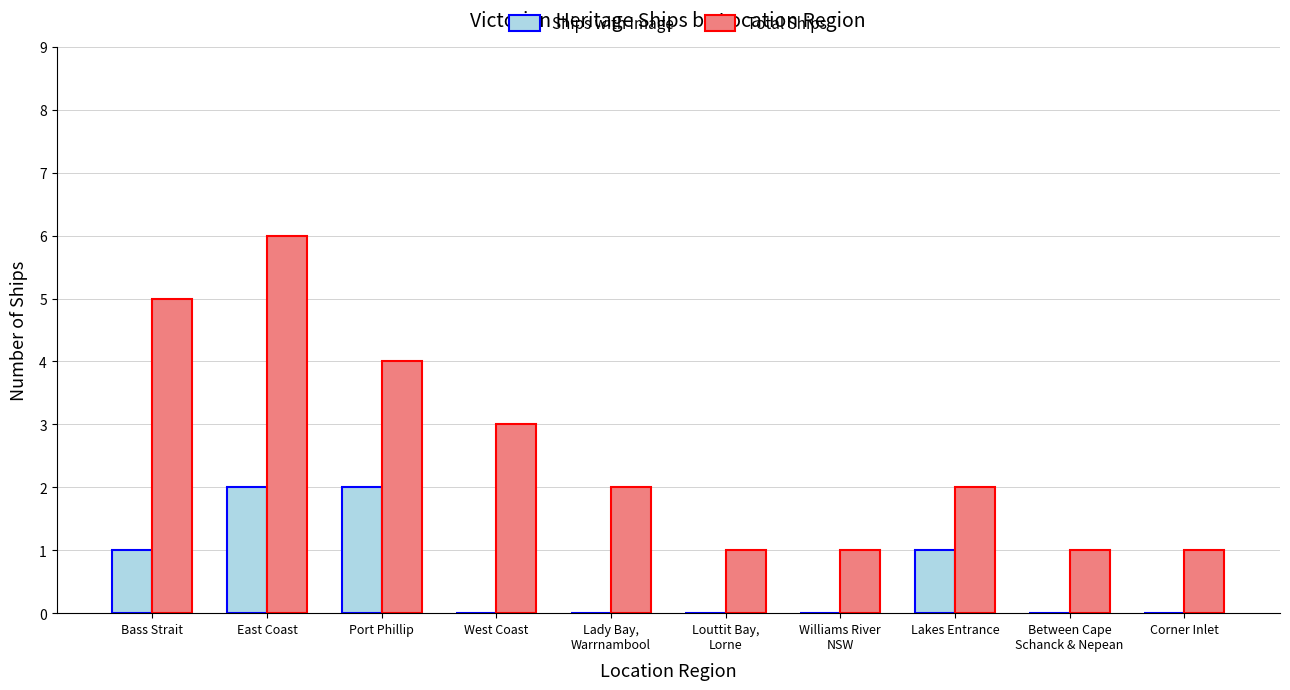

Is it true that Ships with Image equals 2 at Port Phillip?

True